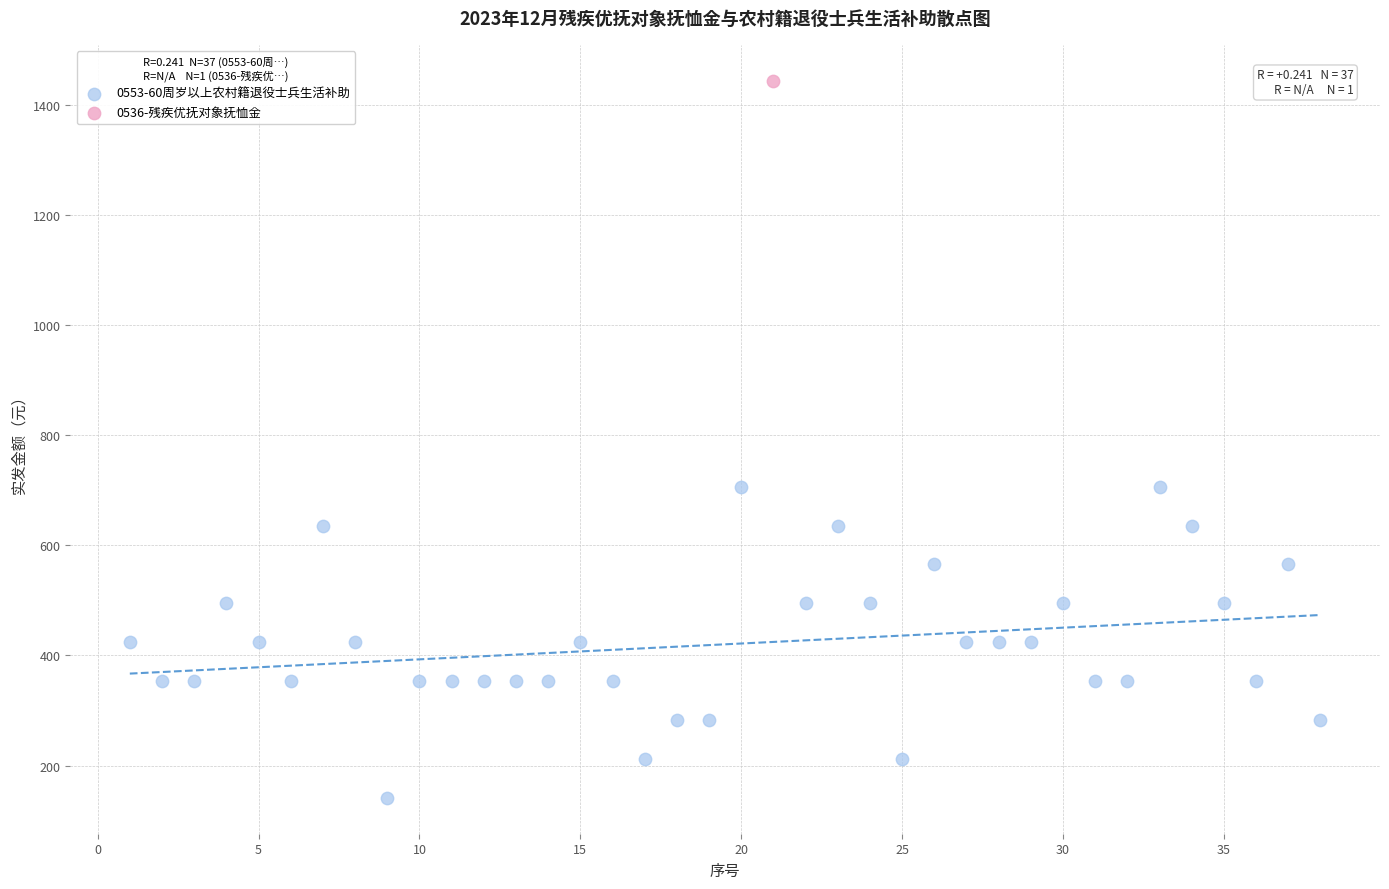

What are all the series names shown in the legend?

0553-60周岁以上农村籍退役士兵生活补助, 0536-残疾优抚对象抚恤金